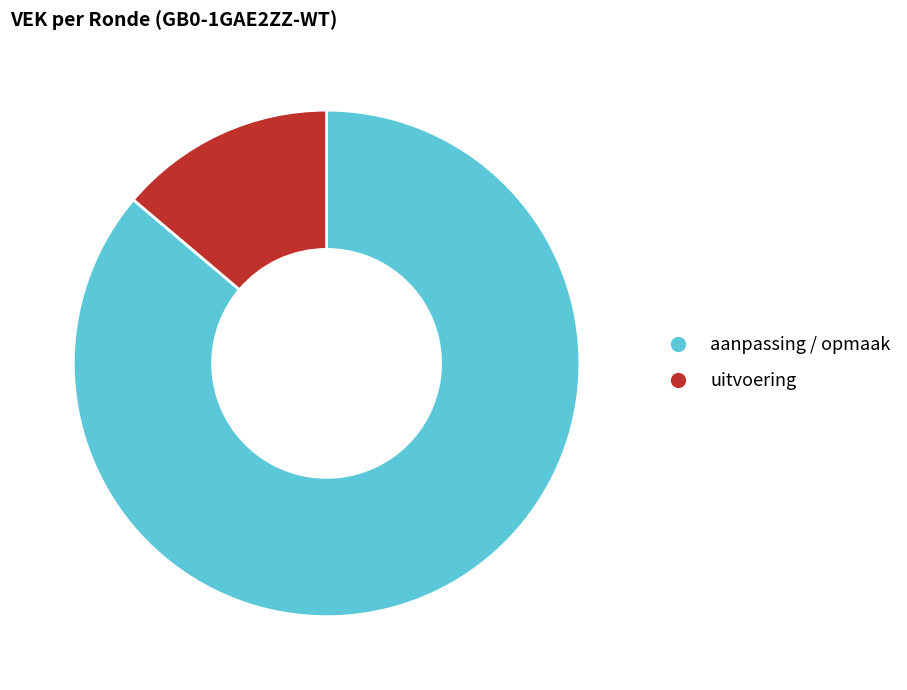

What is the smallest slice in the pie chart?

uitvoering